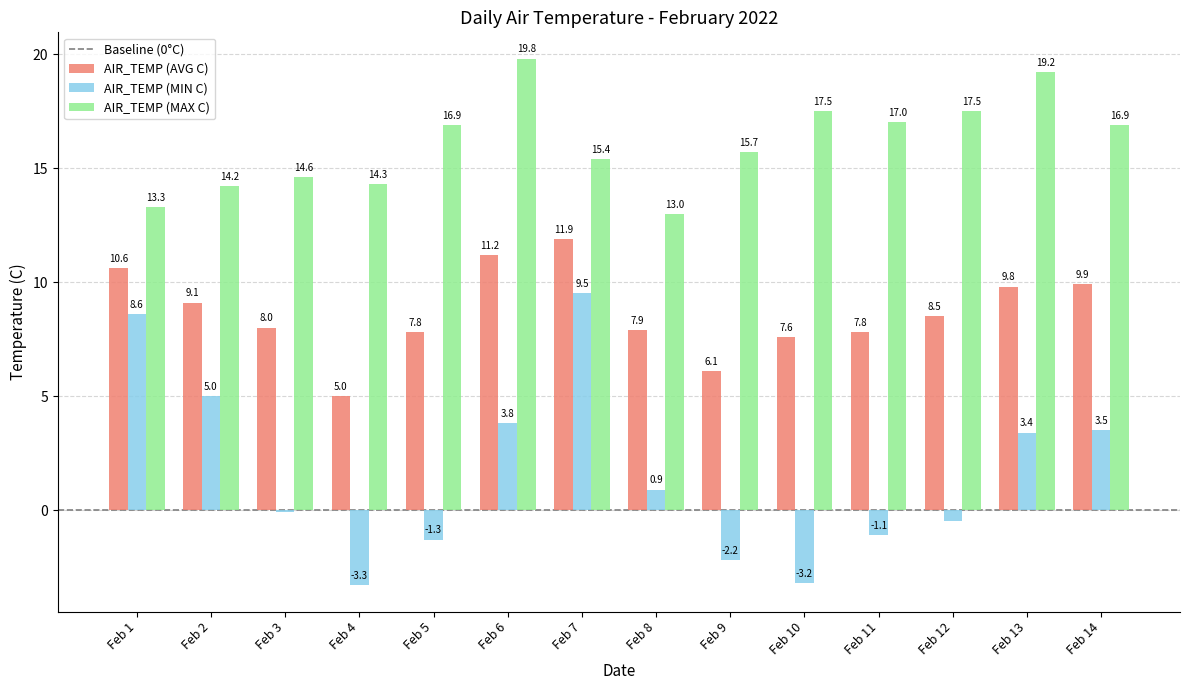

Is the value of AIR_TEMP (MIN C) at Feb 1 greater than the value of AIR_TEMP (AVG C) at Feb 11?

Yes